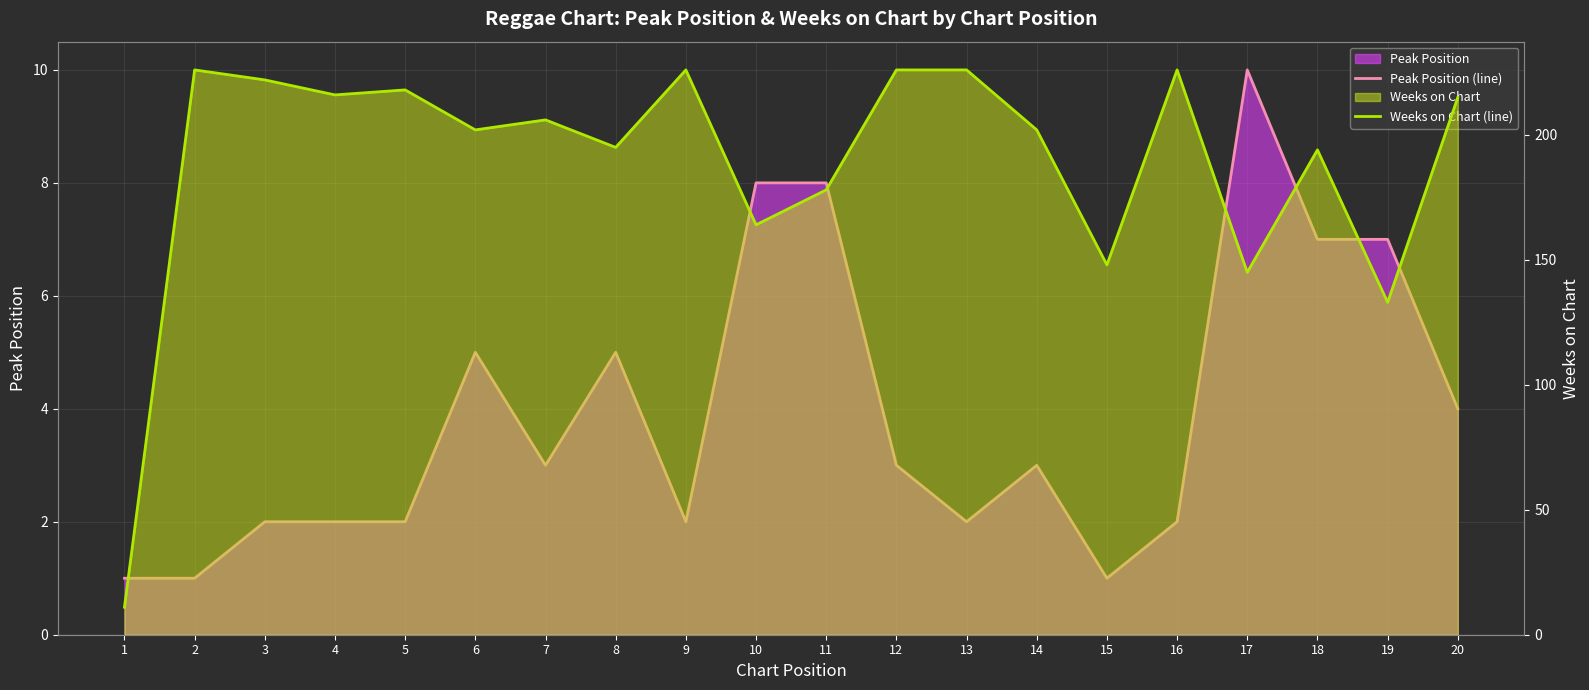

What is the difference between the maximum and minimum values in the Peak Position (line) series?

9